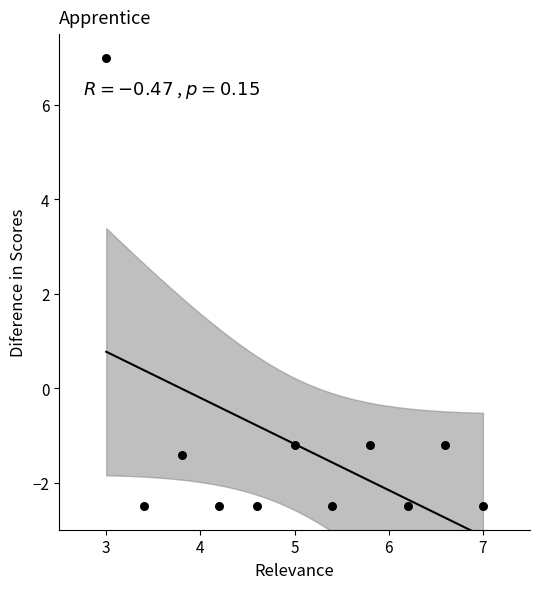

What is the average X value?

5.0